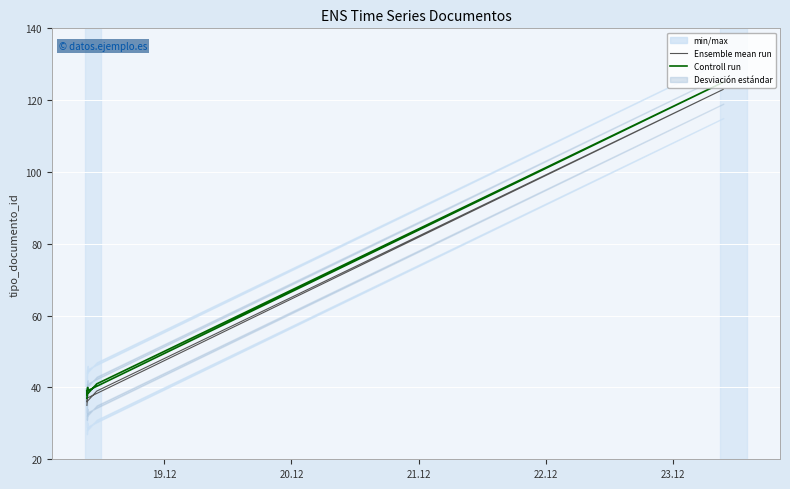

True or false: Controll run and Ensemble mean run cross at least once.

False